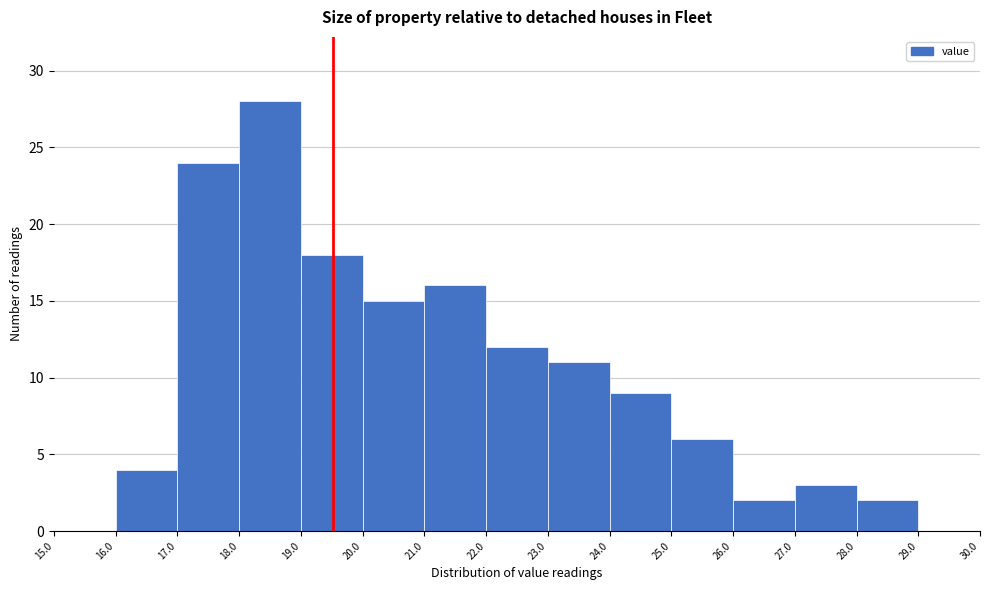

Reading left to right, list every bar in this chart as the range it spans on the x-axis followed by its height. The values are not printed on the chart, so give them approximately, as read against the axis.

15.0 to 16.0: 0
16.0 to 17.0: 4
17.0 to 18.0: 24
18.0 to 19.0: 28
19.0 to 20.0: 18
20.0 to 21.0: 15
21.0 to 22.0: 16
22.0 to 23.0: 12
23.0 to 24.0: 11
24.0 to 25.0: 9
25.0 to 26.0: 6
26.0 to 27.0: 2
27.0 to 28.0: 3
28.0 to 29.0: 2
29.0 to 30.0: 0